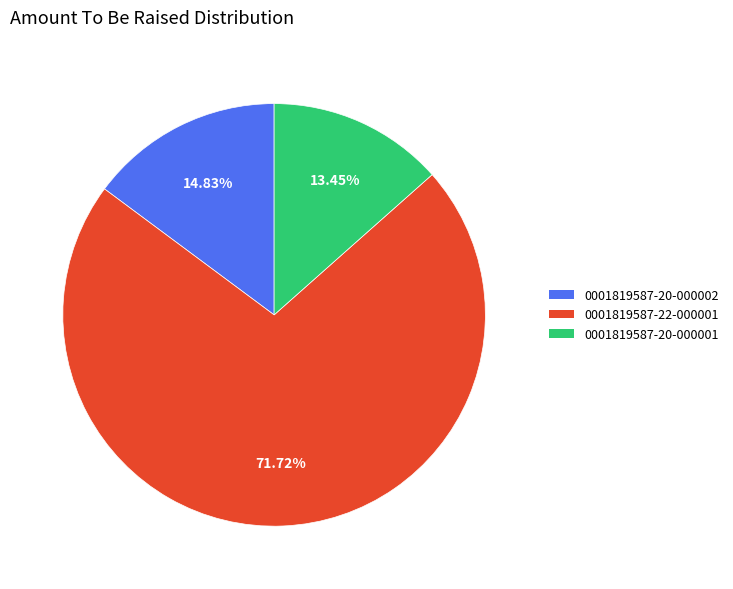

The 0001819587-20-000002 slice represents 15% of the pie. True or false?

True